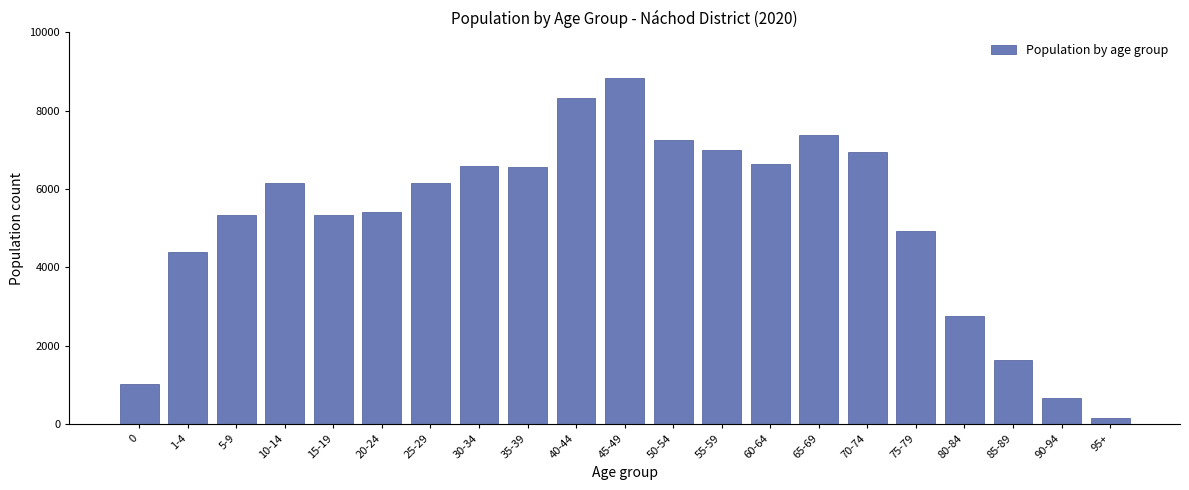

What is the label of the 16th bar from the left?

70-74